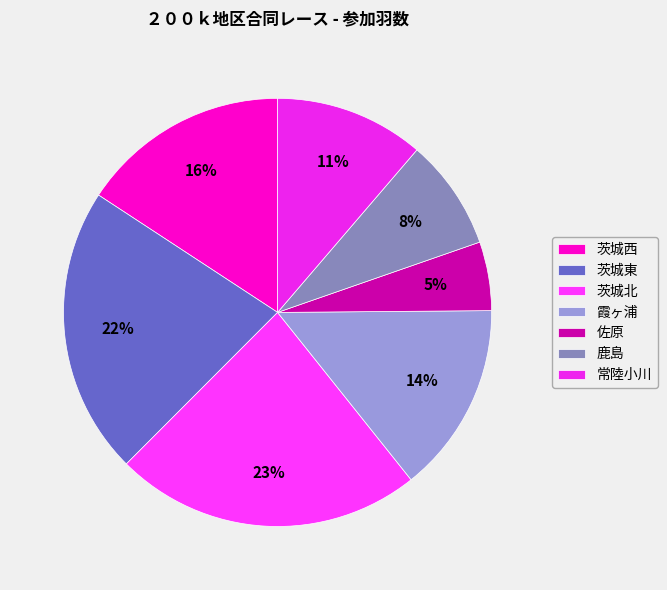

What is the total percentage of 茨城西 and 茨城東?

37.5%